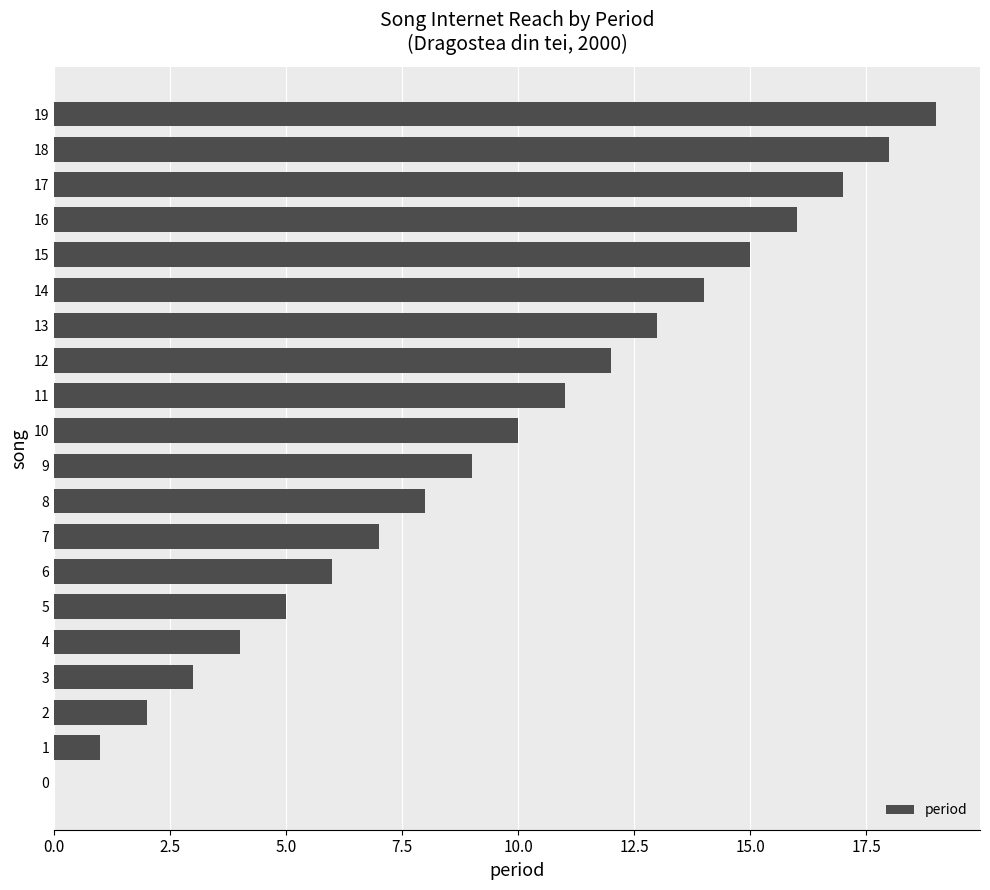

What is the ratio of the value at 10 to the value at 4?

2.5